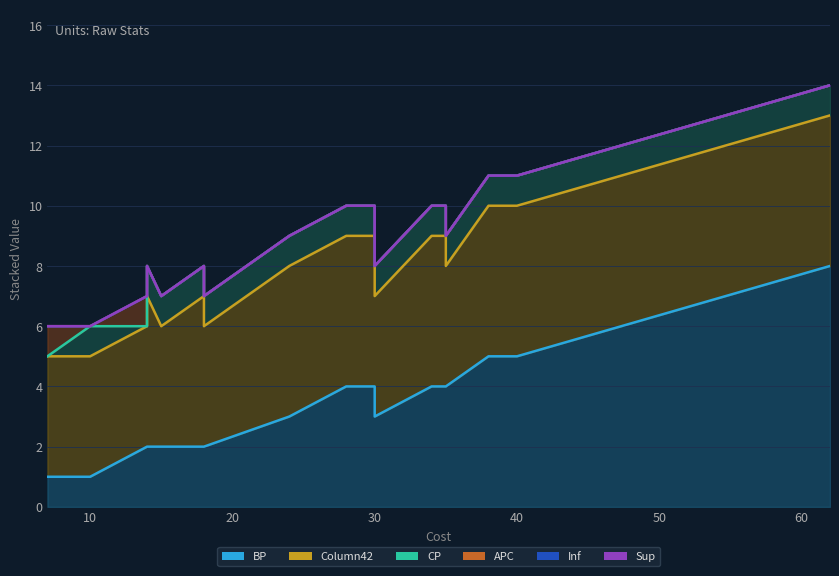

True or false: BP and Sup cross at least once.

False